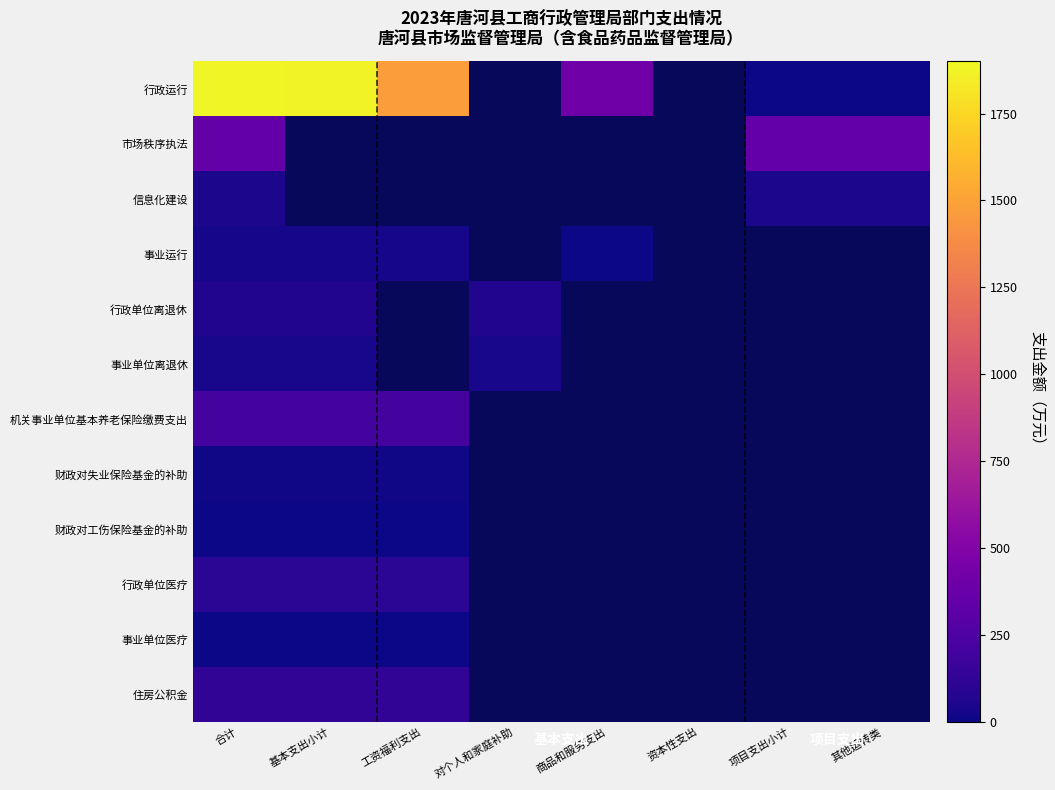

What is the approximate value of 行政单位医疗 at 工资福利支出?

100.8